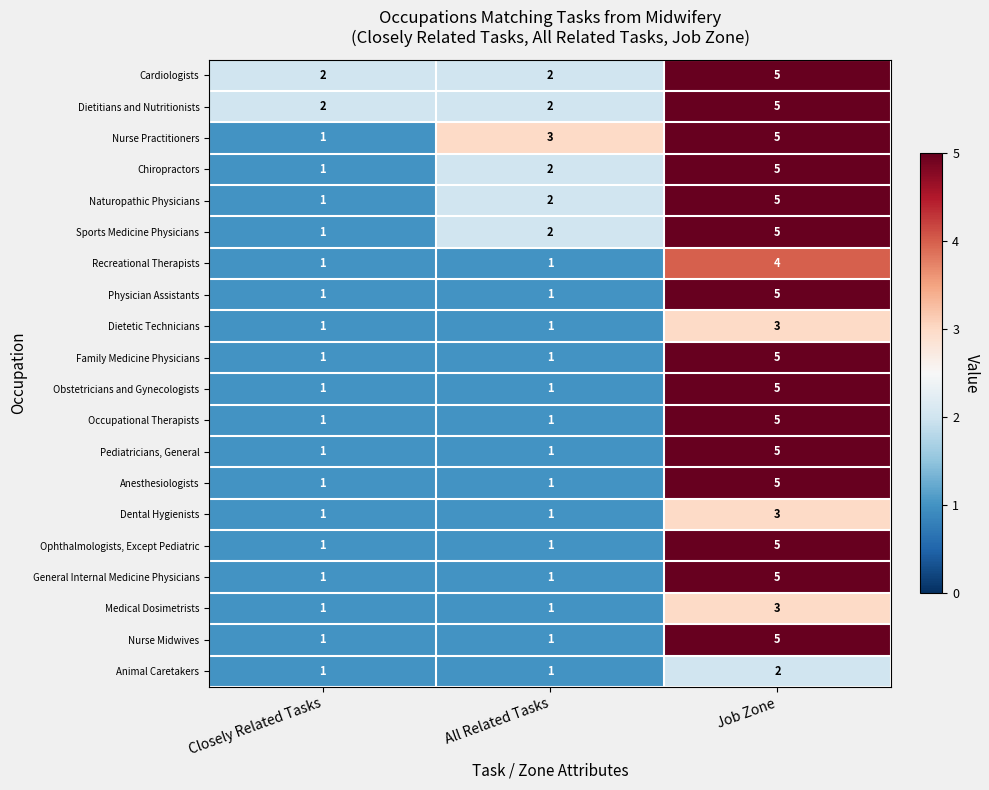

What is the sum of all Dietitians and Nutritionists values?

9